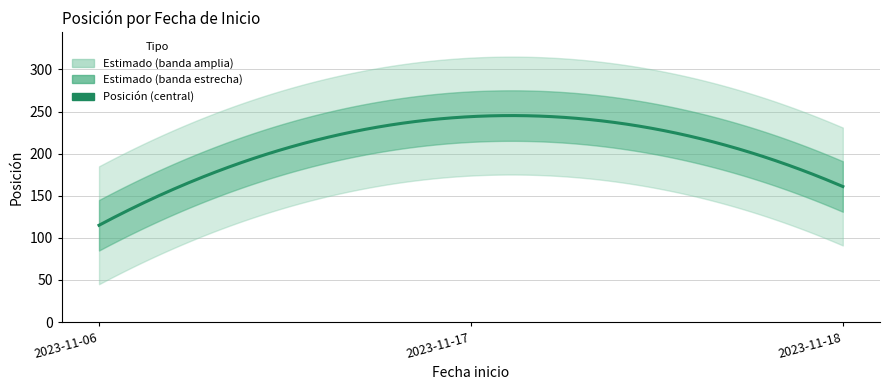

What is the change in value from 2023-11-17 to 2023-11-18?

-83